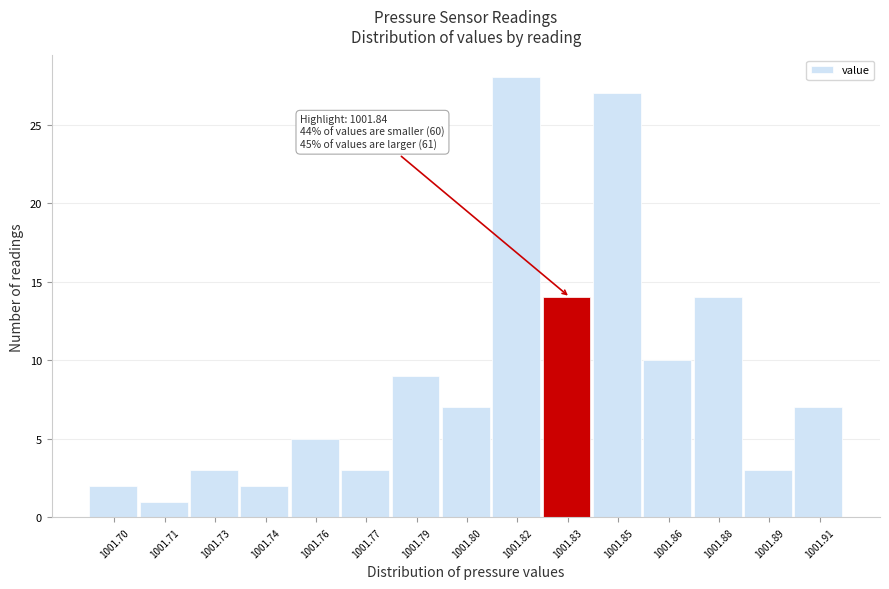

Reading left to right, what are all the values shown in this chart?

2	1	3	2	5	3	9	7	28	14	27	10	14	3	7